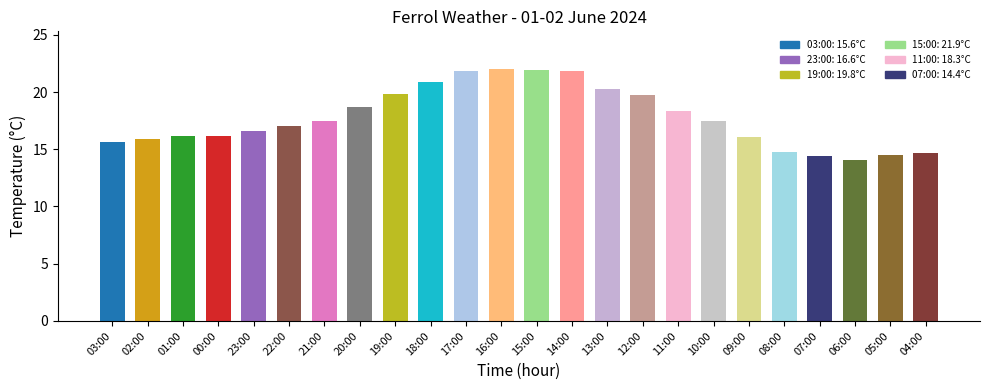

What is the difference between the second highest and second lowest values?

7.5